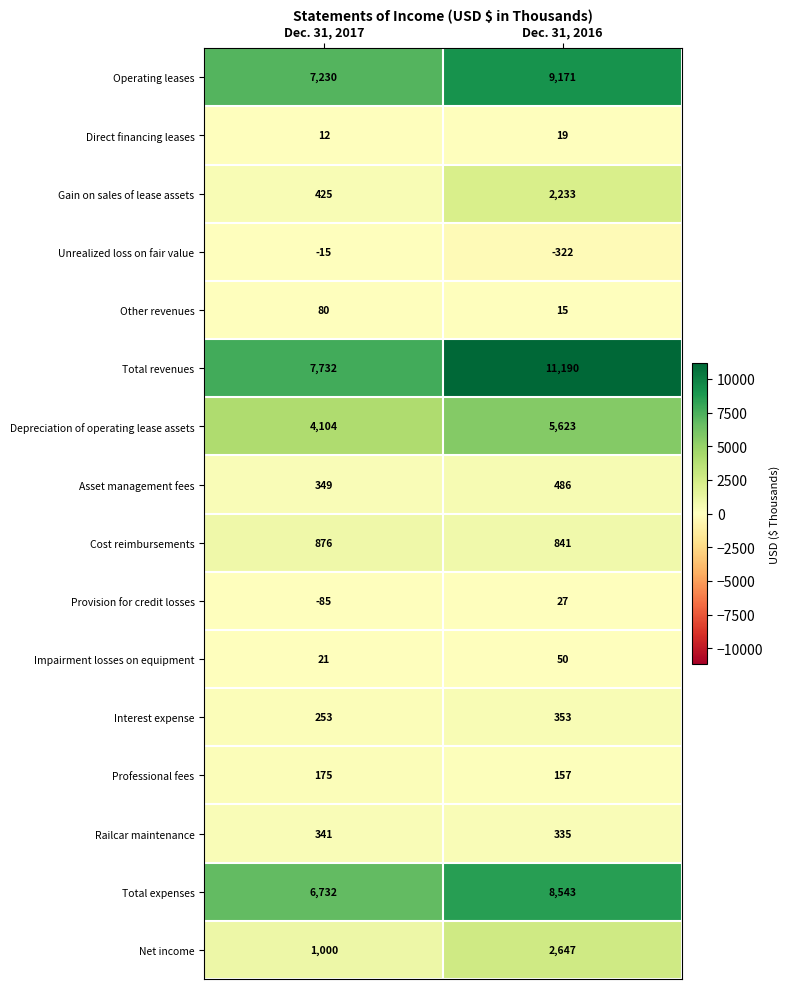

What is the difference between the Asset management fees values at Dec. 31, 2016 and Dec. 31, 2017?

137